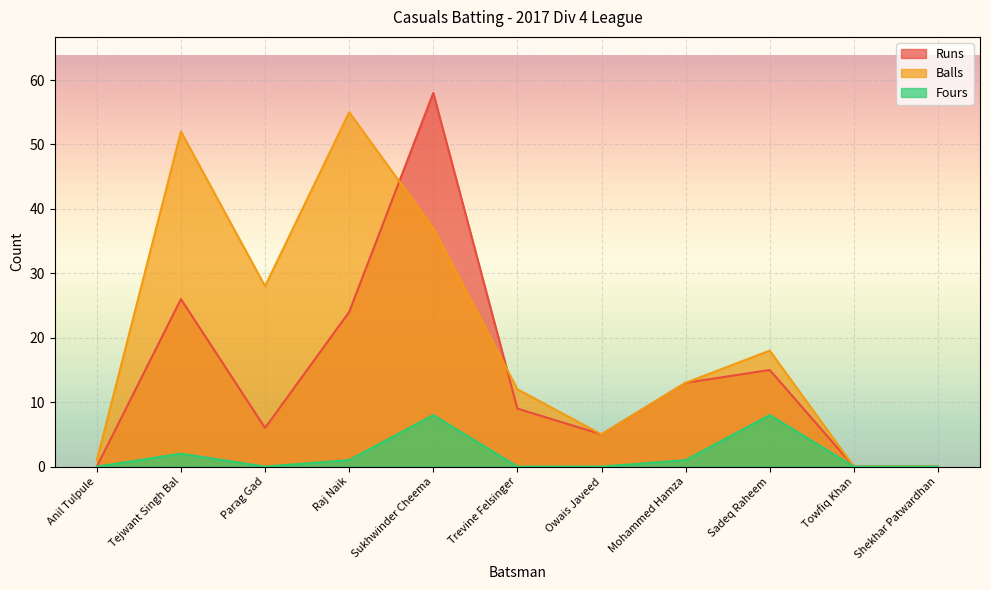

Which series has the largest total across all categories?

Balls